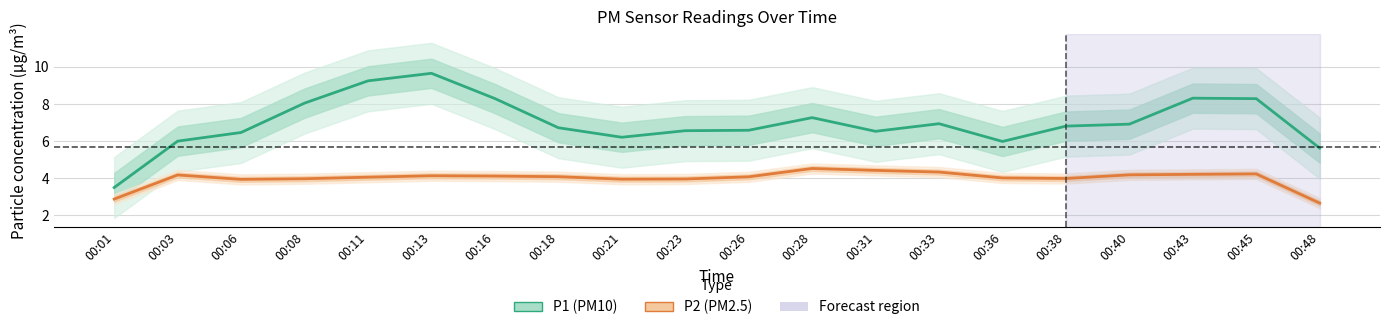

True or false: P2 (PM2.5) and P1 (PM10) intersect in this chart.

False